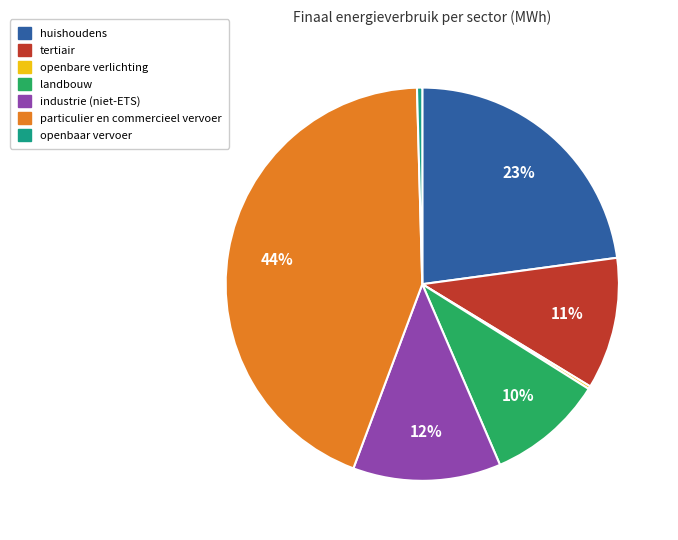

Which category has the biggest portion of the pie?

particulier en commercieel vervoer